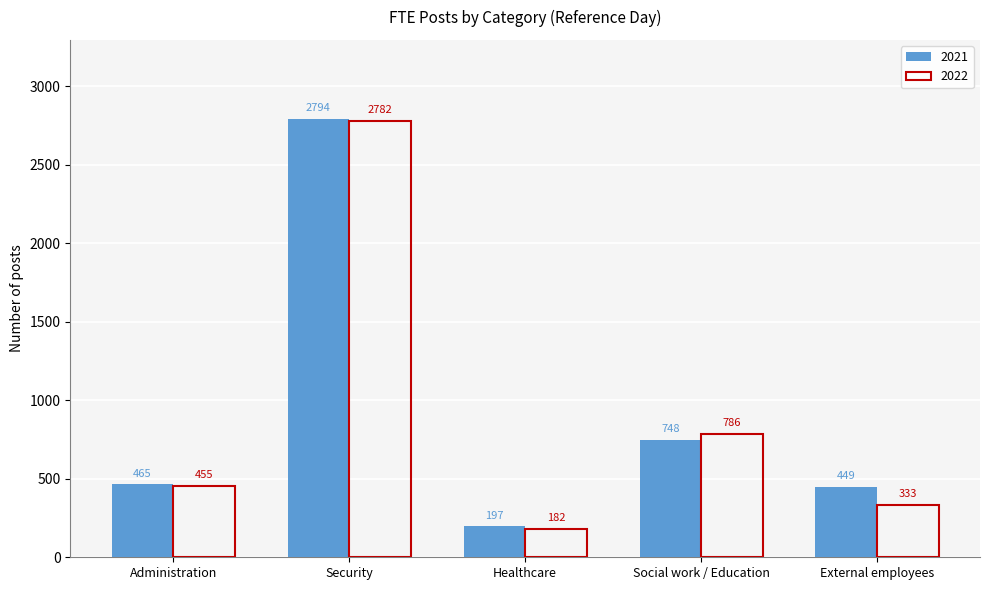

What is the label of the 4th bar from the right?

Security